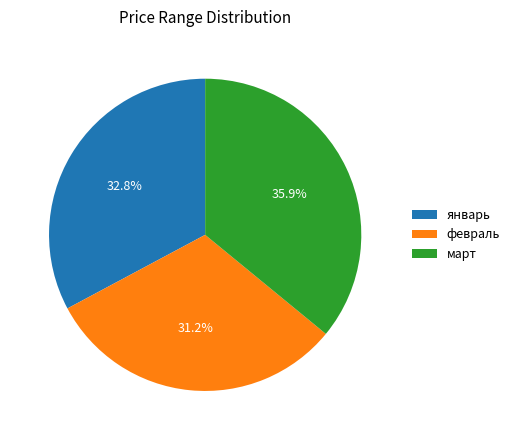

Between март and январь, which is larger?

март